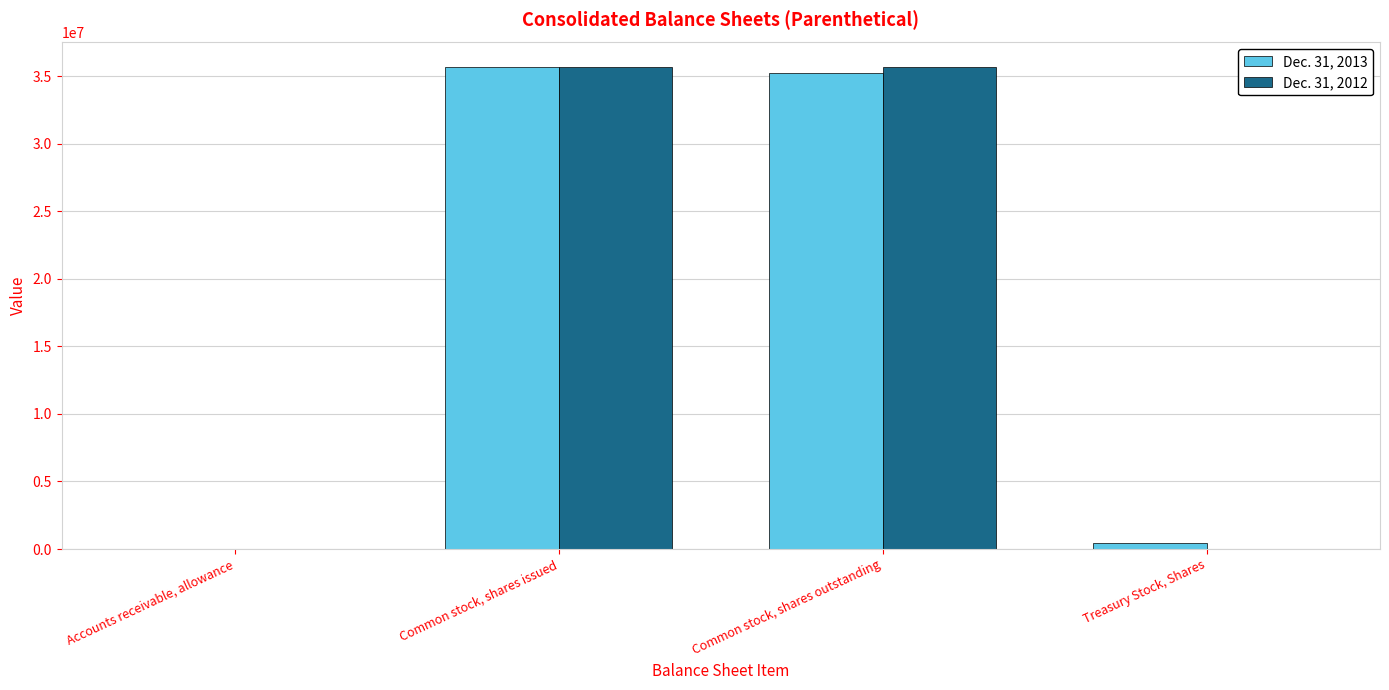

How many series are shown in this chart?

2